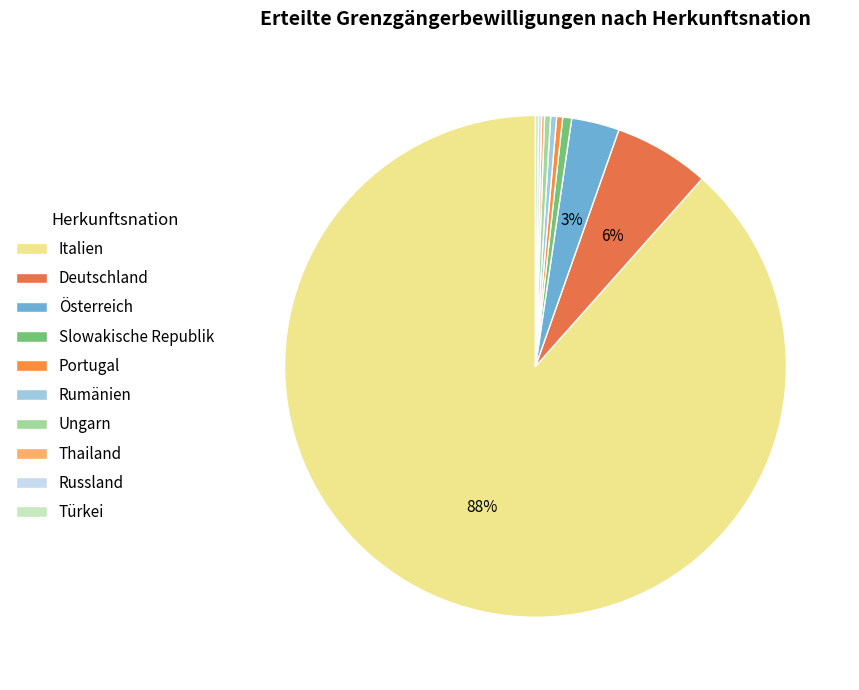

To the nearest percent, what is the combined percentage of Ungarn and Österreich?

3%